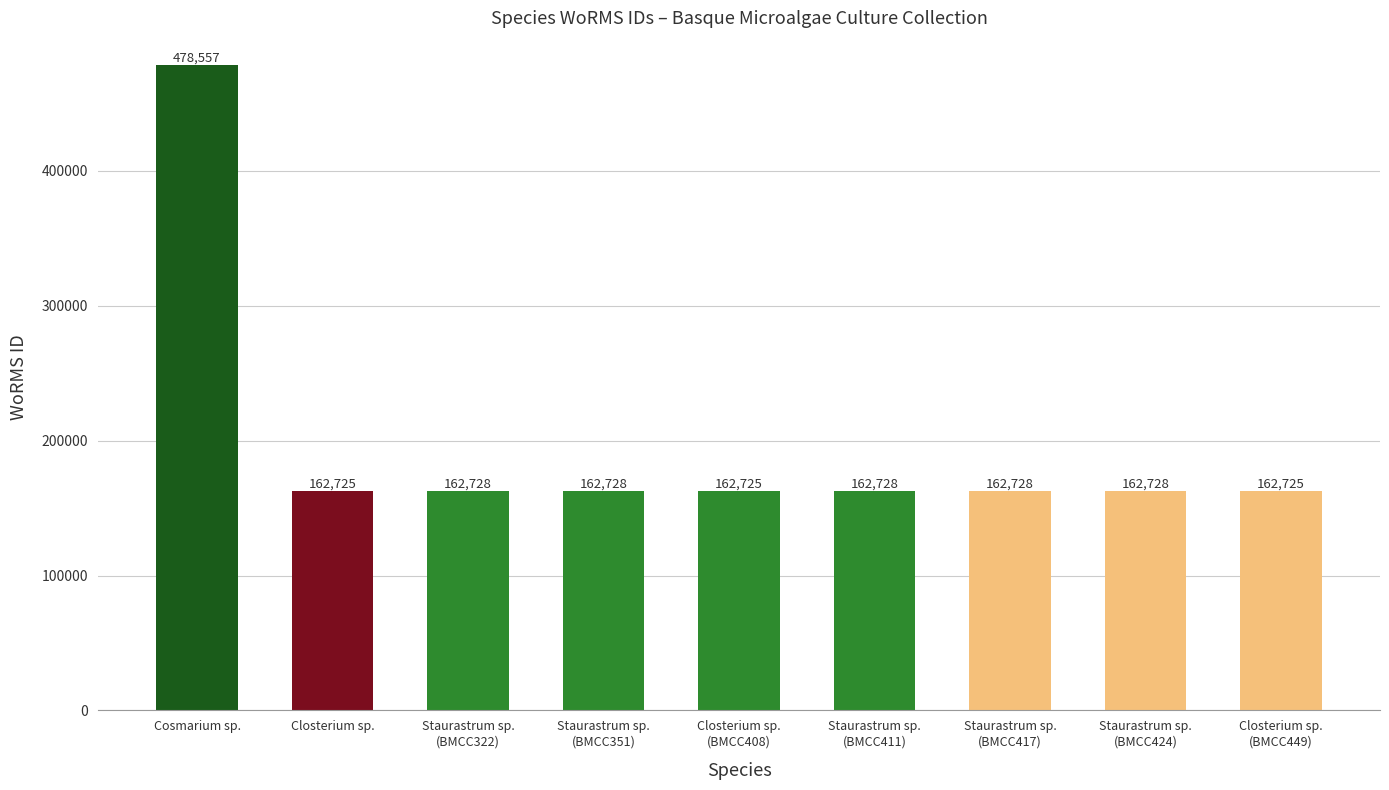

Reading left to right, list all the values displayed in this chart.

Cosmarium sp.=478557	Closterium sp.=162725	Staurastrum sp.
(BMCC322)=162728	Staurastrum sp.
(BMCC351)=162728	Closterium sp.
(BMCC408)=162725	Staurastrum sp.
(BMCC411)=162728	Staurastrum sp.
(BMCC417)=162728	Staurastrum sp.
(BMCC424)=162728	Closterium sp.
(BMCC449)=162725